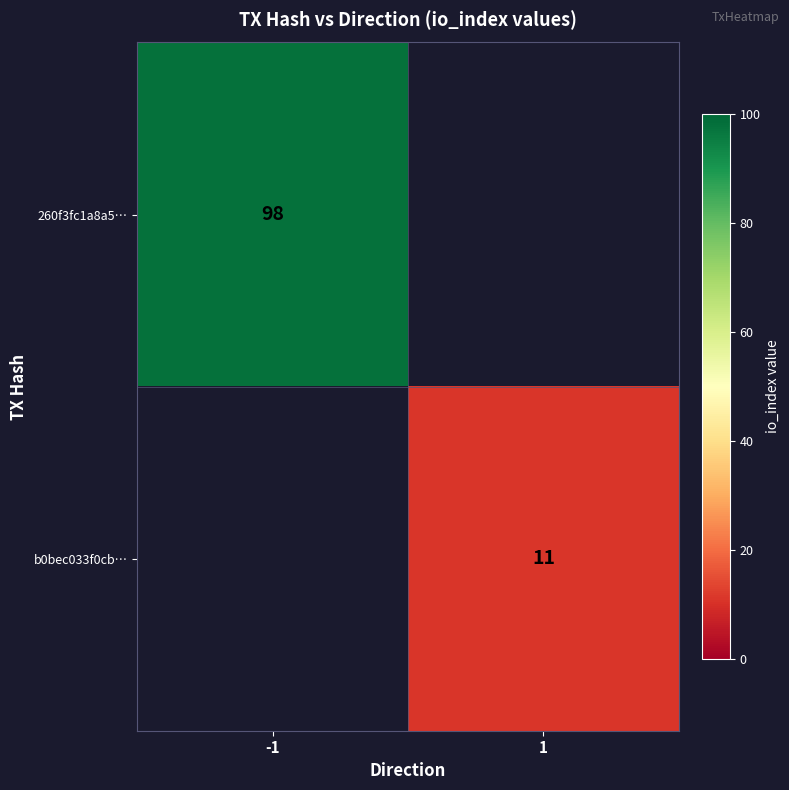

Is it true that b0bec033f0cb… equals 11 at 1?

True